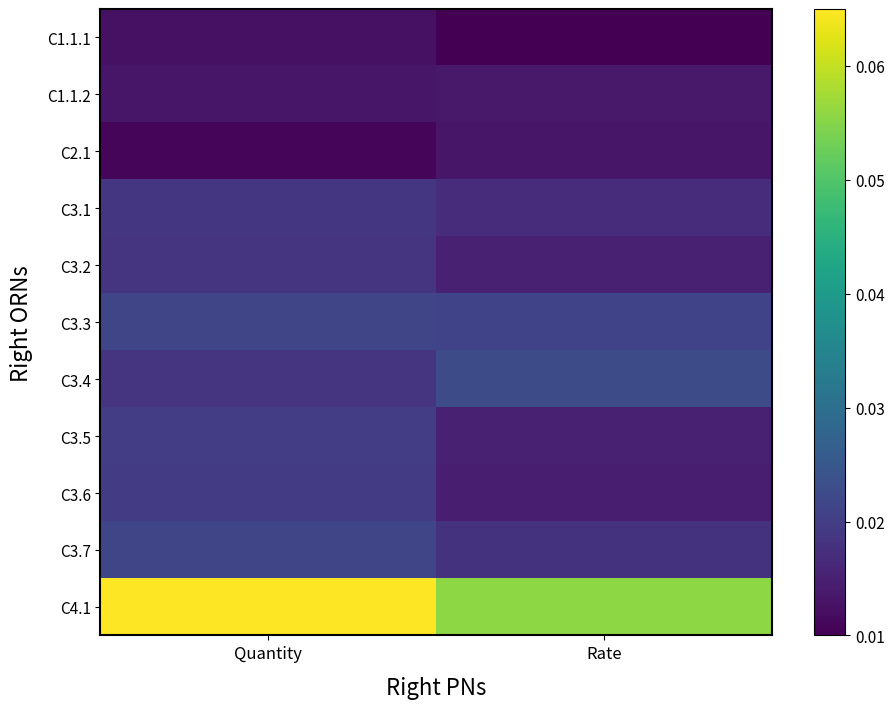

At how many categories does at least one series exceed 0?

2